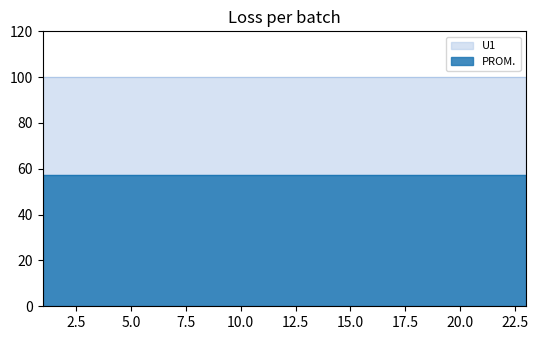

What is the sum of all U1 values?

2300.0